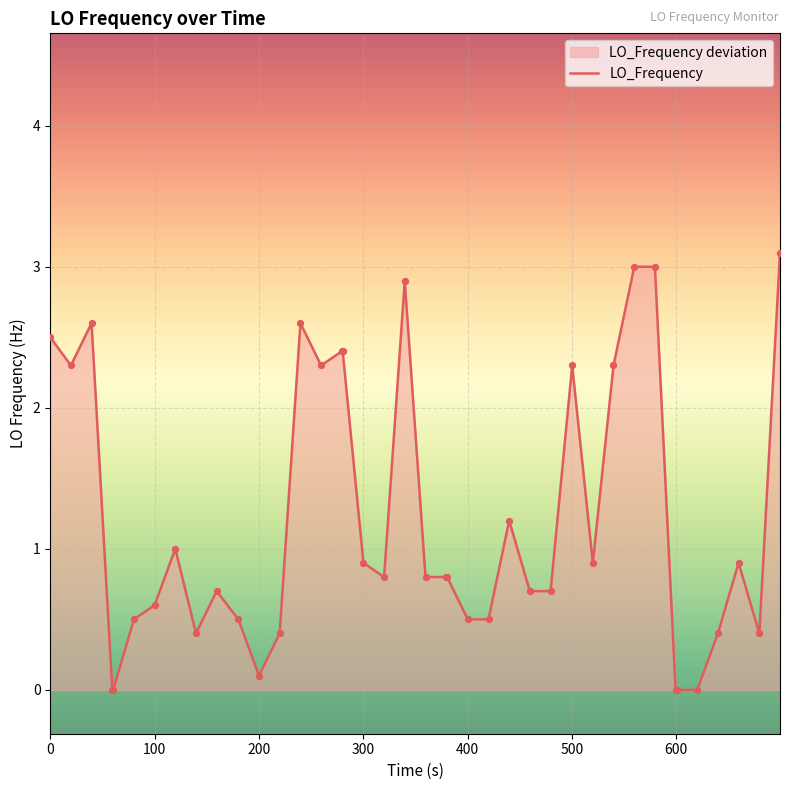

What is the maximum value shown in the chart?

3.1